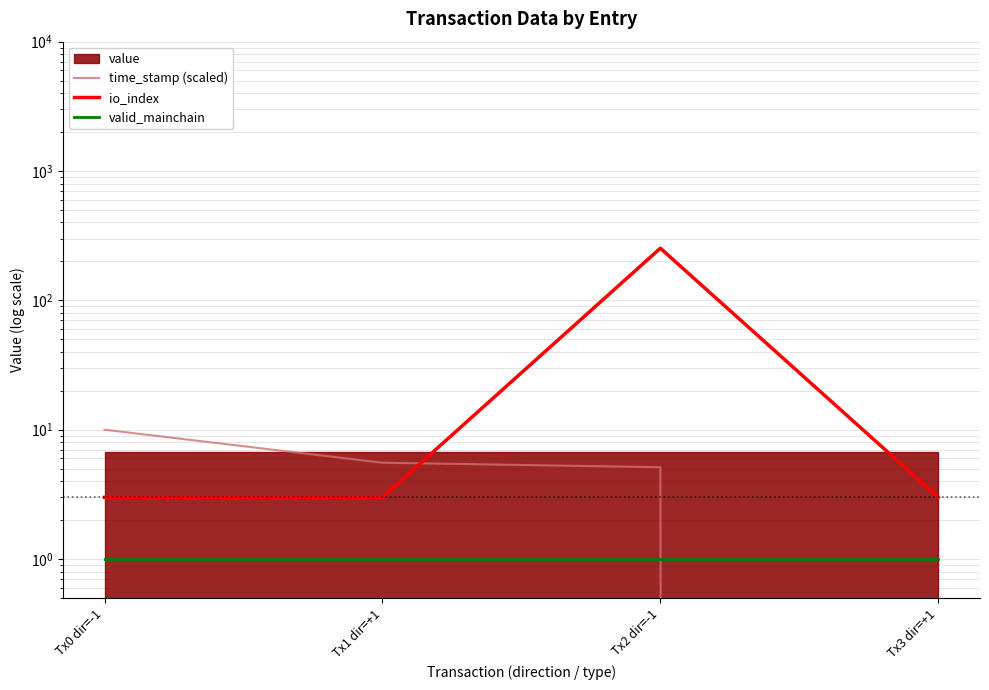

Count the number of categories in the chart.

4